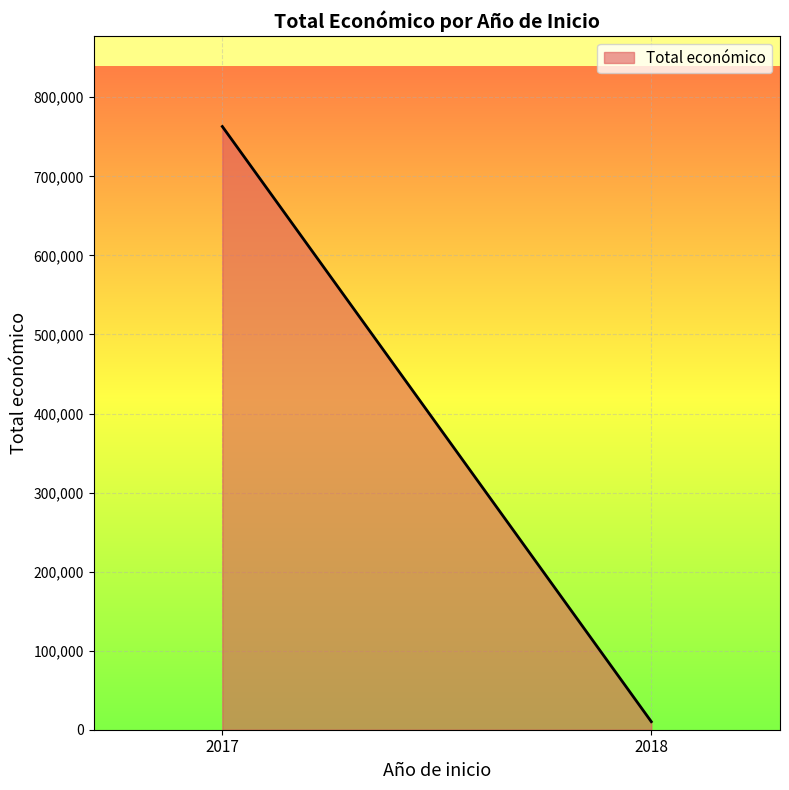

Does the chart display data point markers on the line(s)?

No